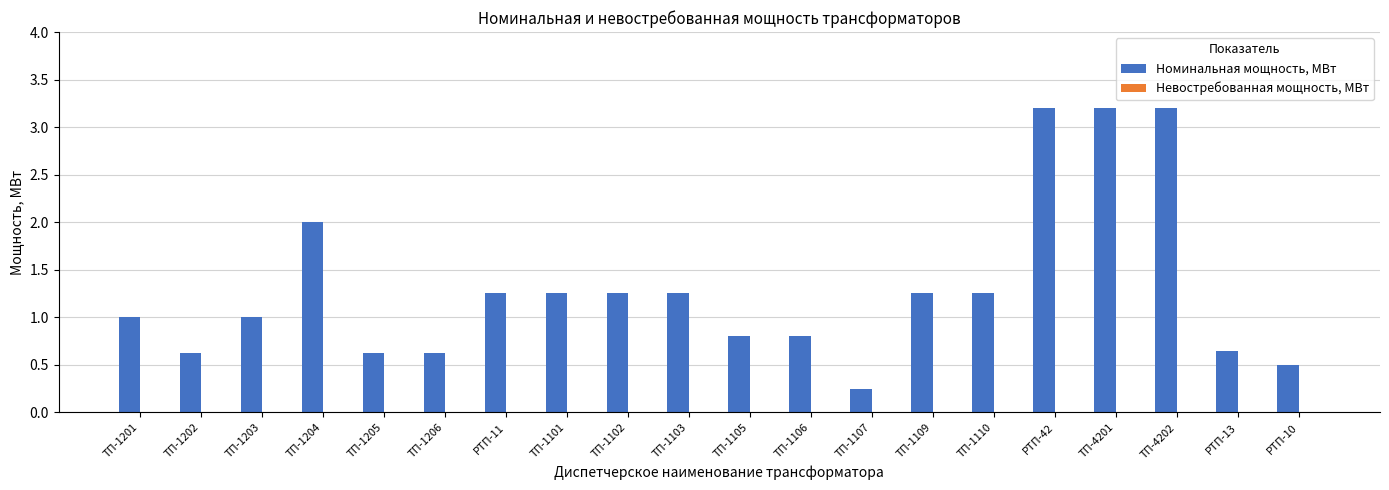

Is it true that the value at ТП-1206 is 0.6?

True